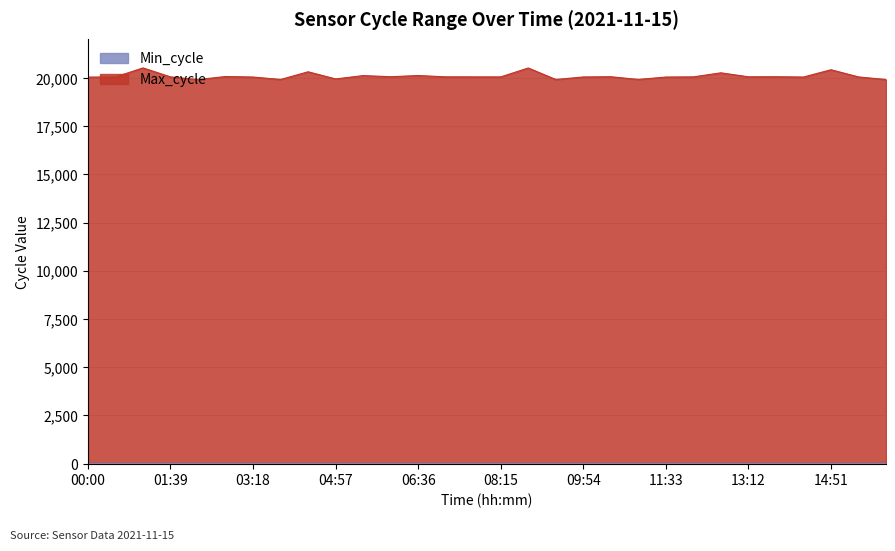

List the labels in order of value, smallest first.

02:12, 15:57, 03:51, 09:21, 11:00, 04:57, 00:00, 03:18, 11:33, 14:18, 00:33, 09:54, 15:24, 01:39, 07:42, 08:15, 12:06, 07:09, 13:12, 06:03, 10:27, 13:45, 02:45, 05:30, 06:36, 12:39, 04:24, 14:51, 08:48, 01:06